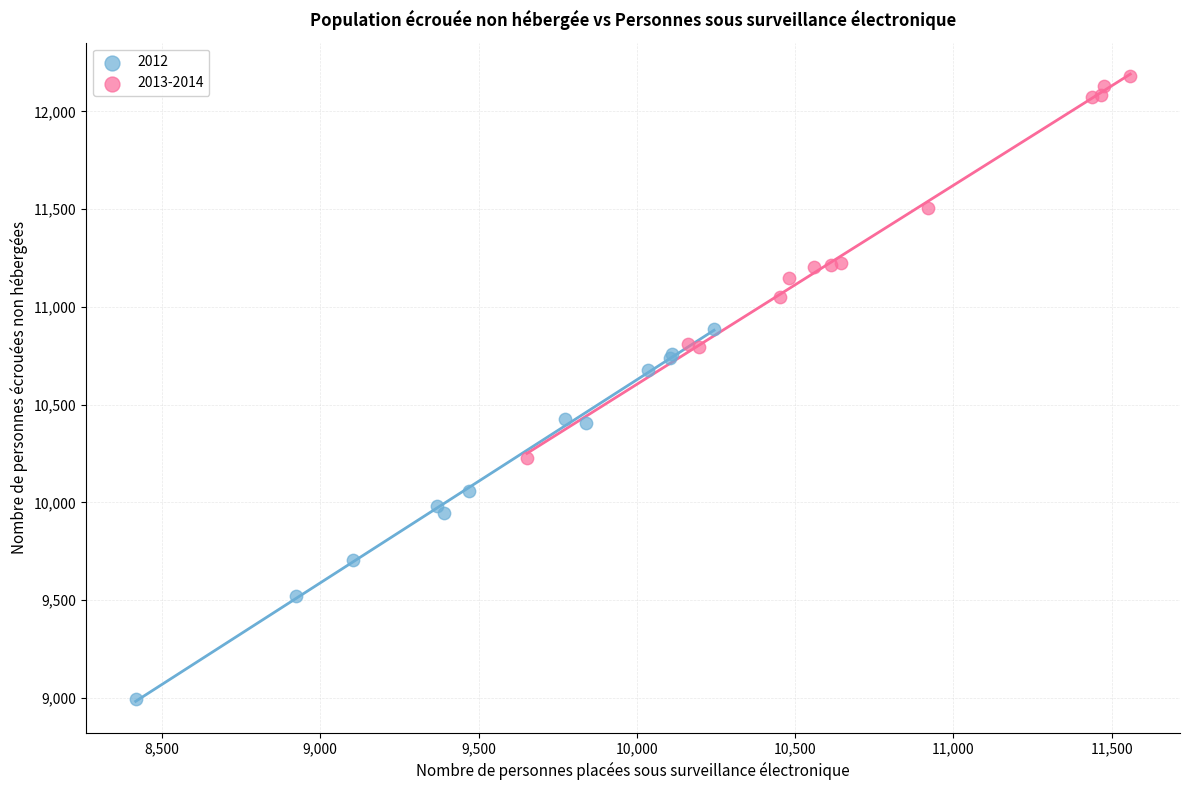

Which series contains the highest Y value?

2013-2014